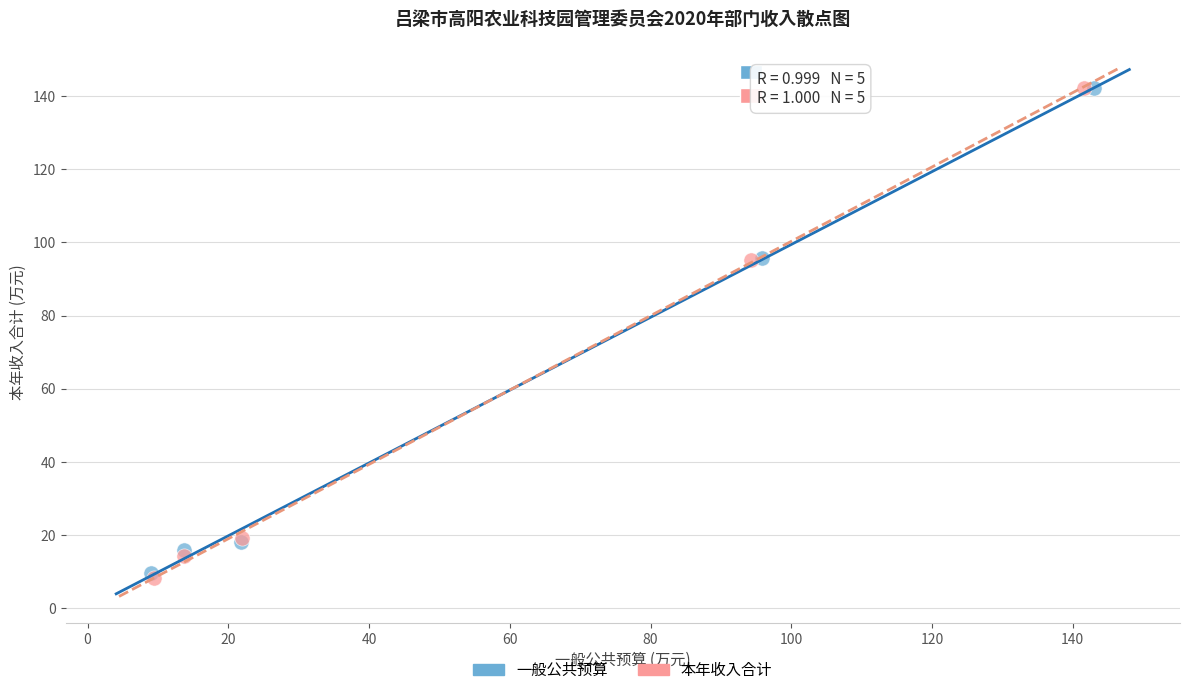

Which series contains the lowest Y value?

本年收入合计